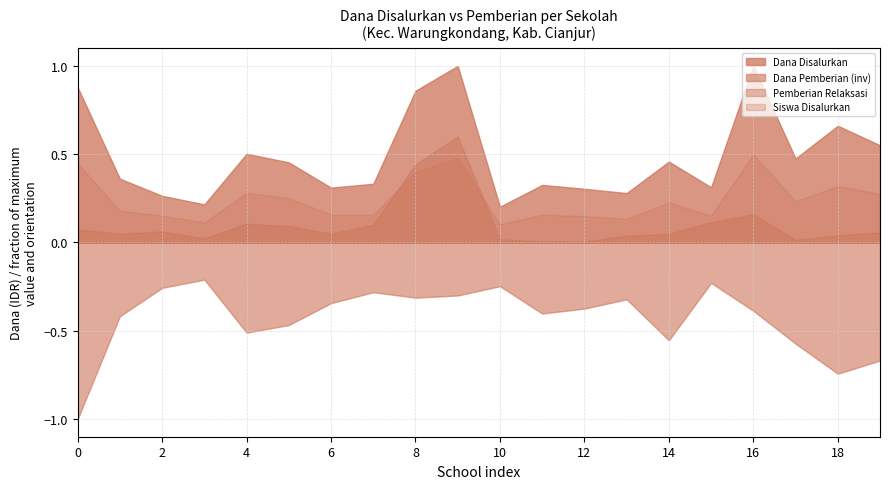

Is it true that Siswa Disalurkan equals 0.4 at 8?

True